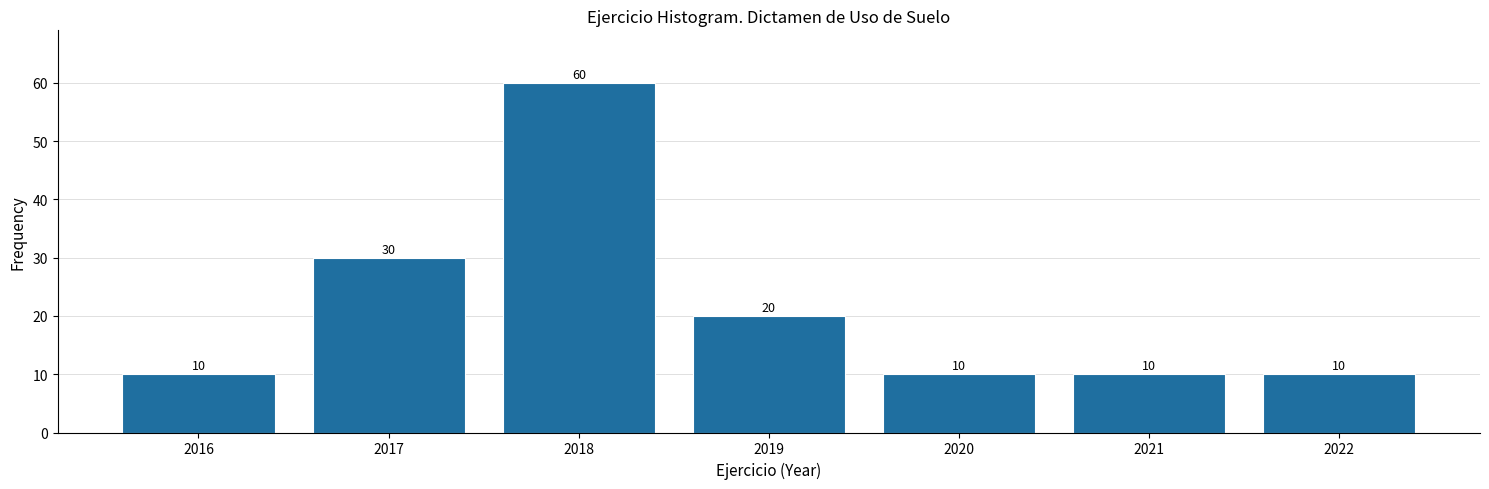

Reading right to left, what are all the values shown in this chart?

10	10	10	20	60	30	10